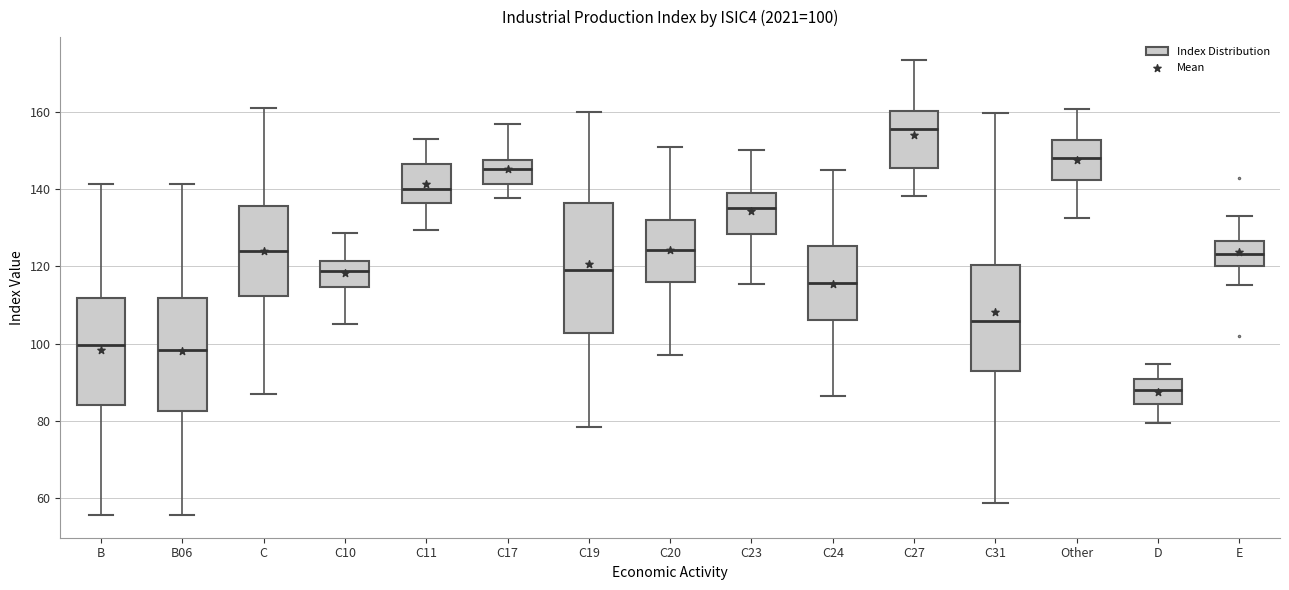

Which box is the tallest, from its lower edge to its upper edge?

C19